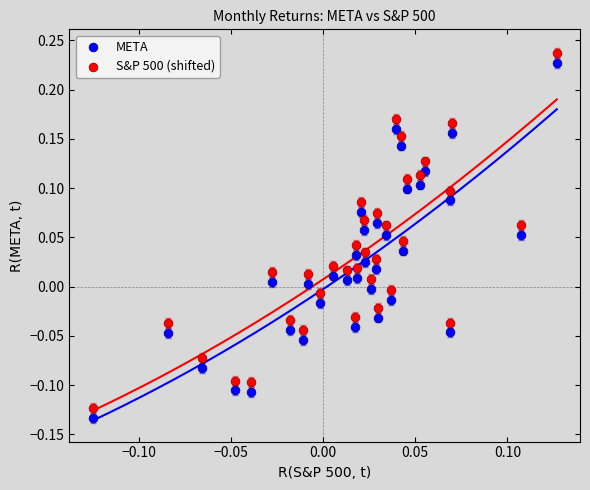

What are all the series names shown in the legend?

META, S&P 500 (shifted)